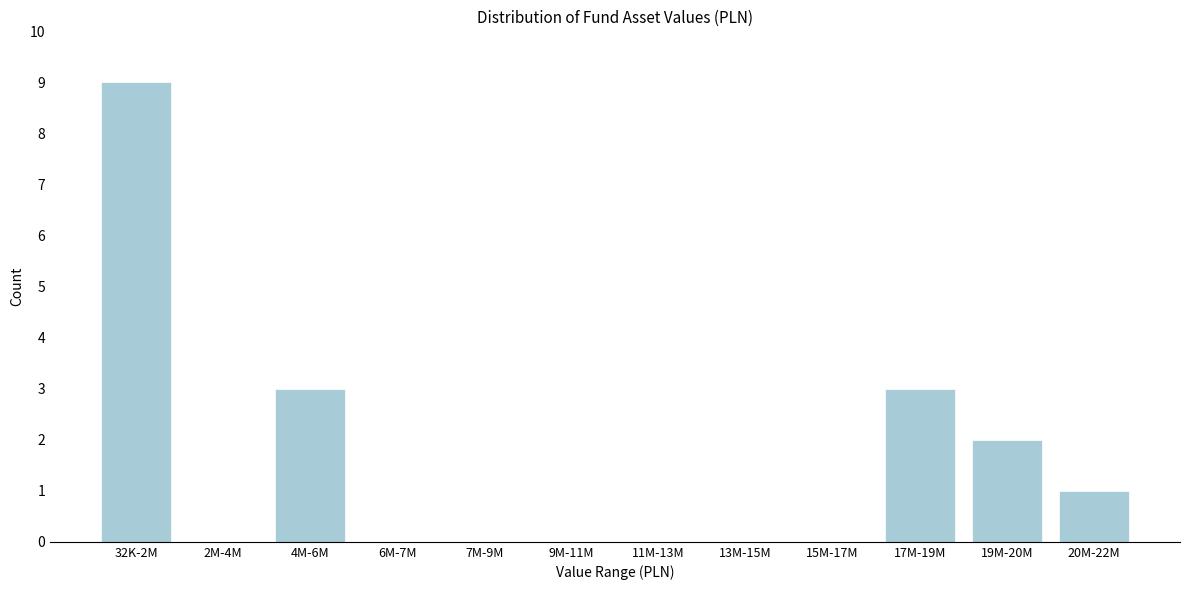

Reading left to right, transcribe all the data shown in this chart.

32K-2M=9	2M-4M=0	4M-6M=3	6M-7M=0	7M-9M=0	9M-11M=0	11M-13M=0	13M-15M=0	15M-17M=0	17M-19M=3	19M-20M=2	20M-22M=1